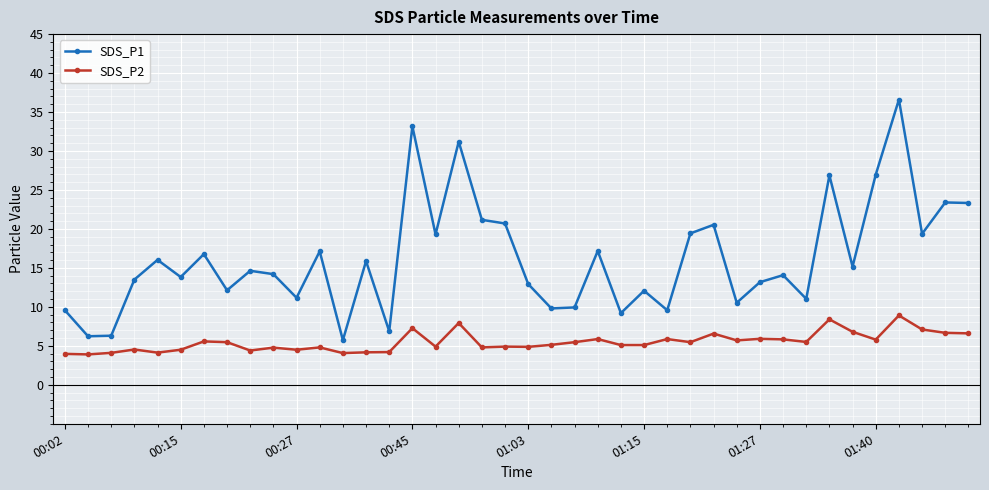

True or false: SDS_P1 has more than 1 interior local peaks.

True